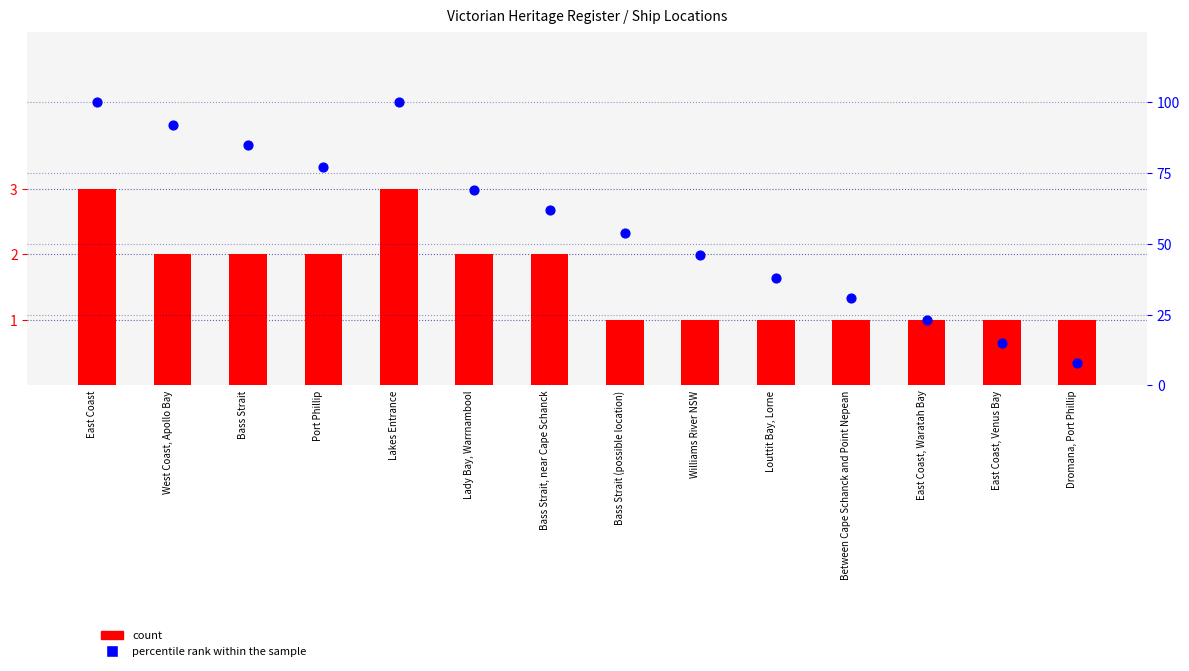

Which series has the widest spread of Y values?

percentile rank within the sample